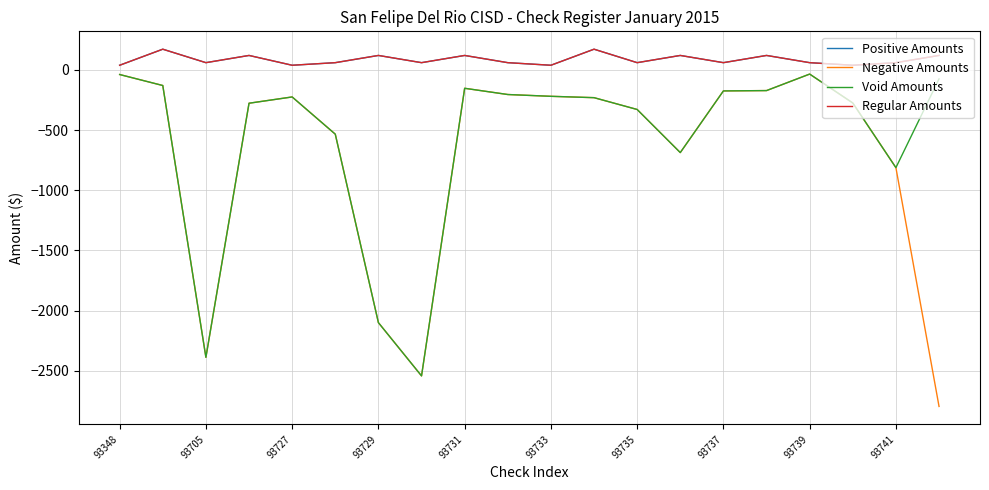

True or false: Regular Amounts and Void Amounts intersect in this chart.

False